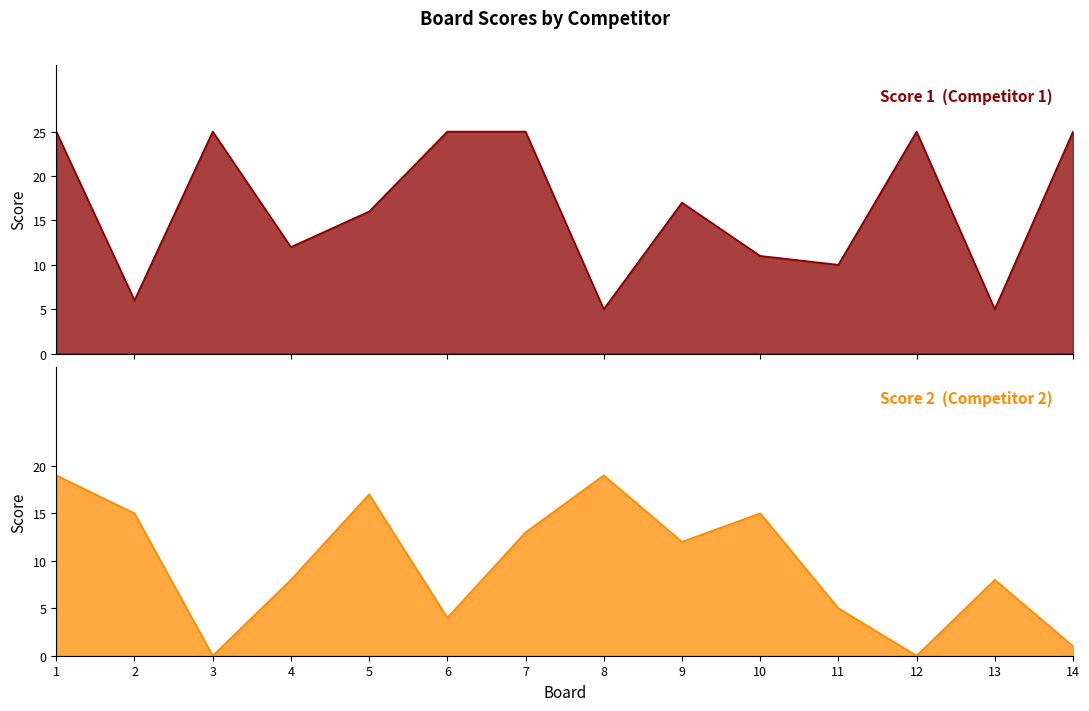

What is the spread (max minus min) of values at 4?

4